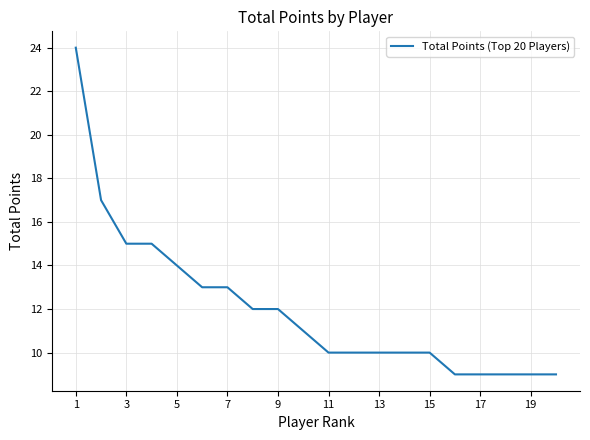

What is the difference between the maximum and minimum values?

15